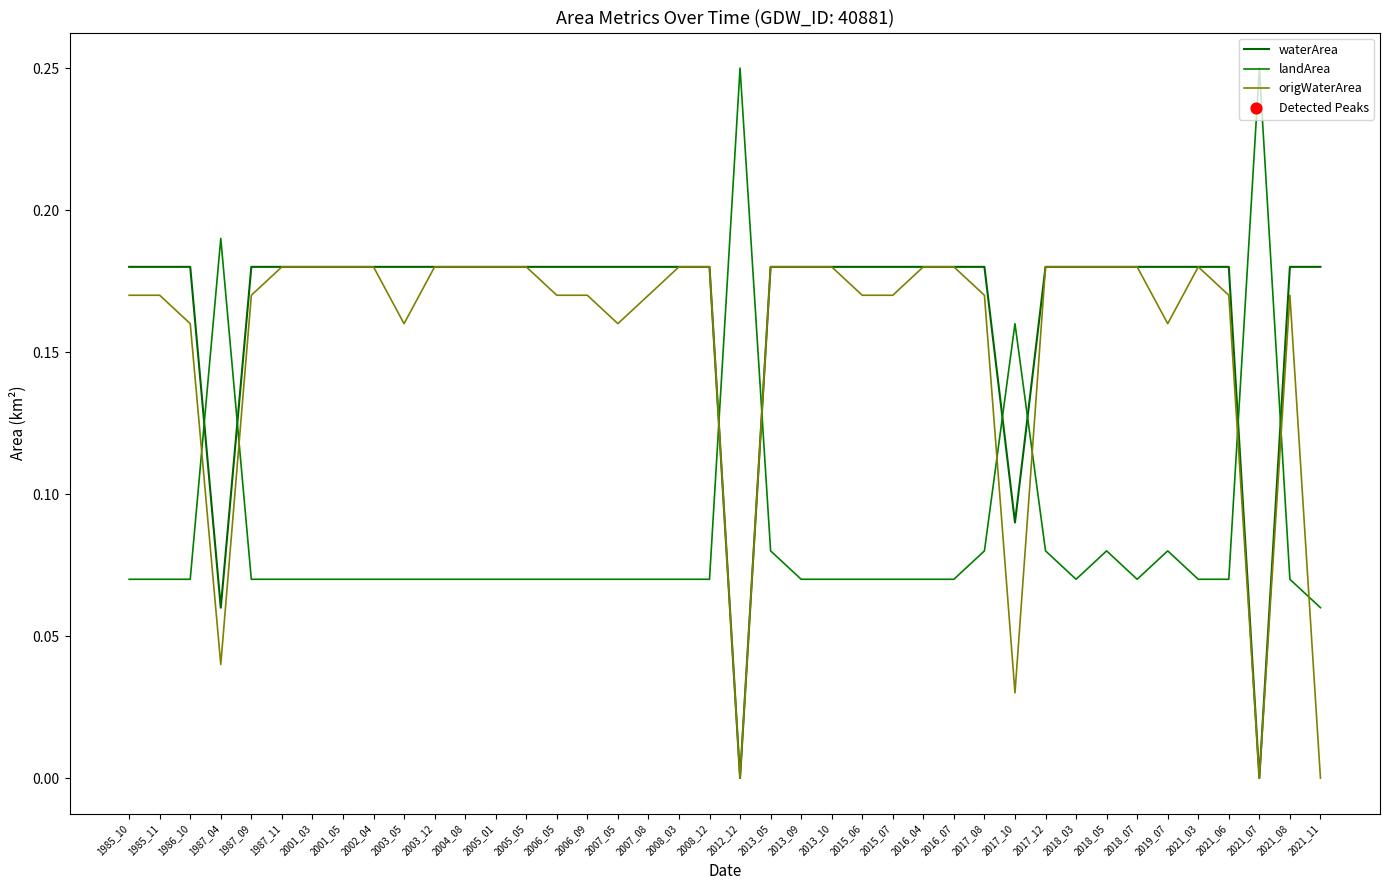

At which category is the sum across all series the highest?

2013_05